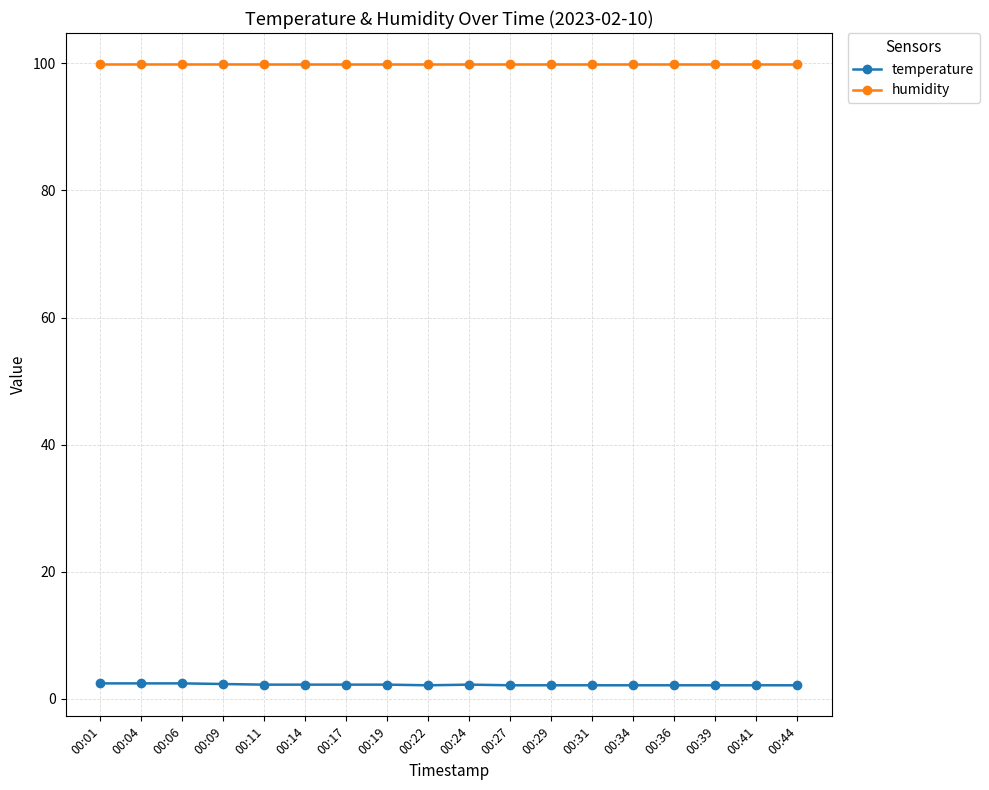

Rank the series by their average value, from highest to lowest.

humidity, temperature